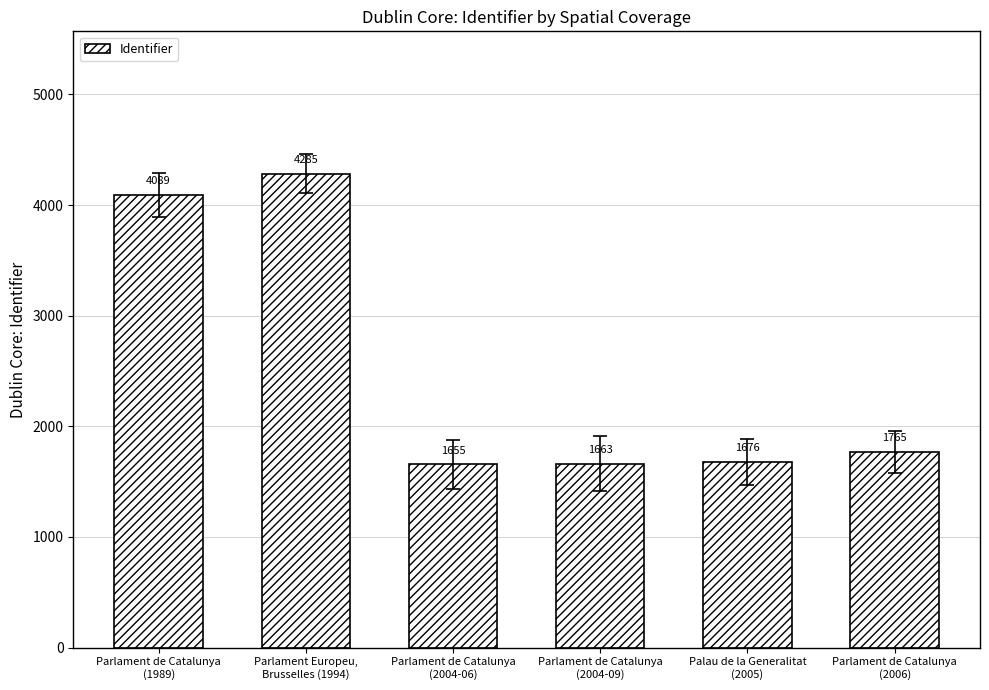

What is the greatest value displayed?

4285